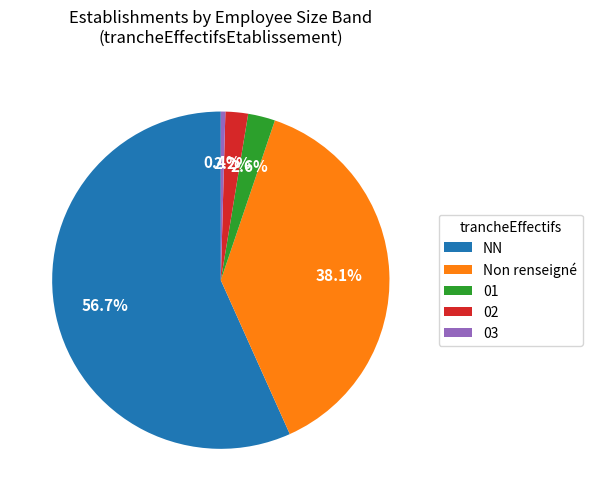

Is 02 the majority of the pie?

No